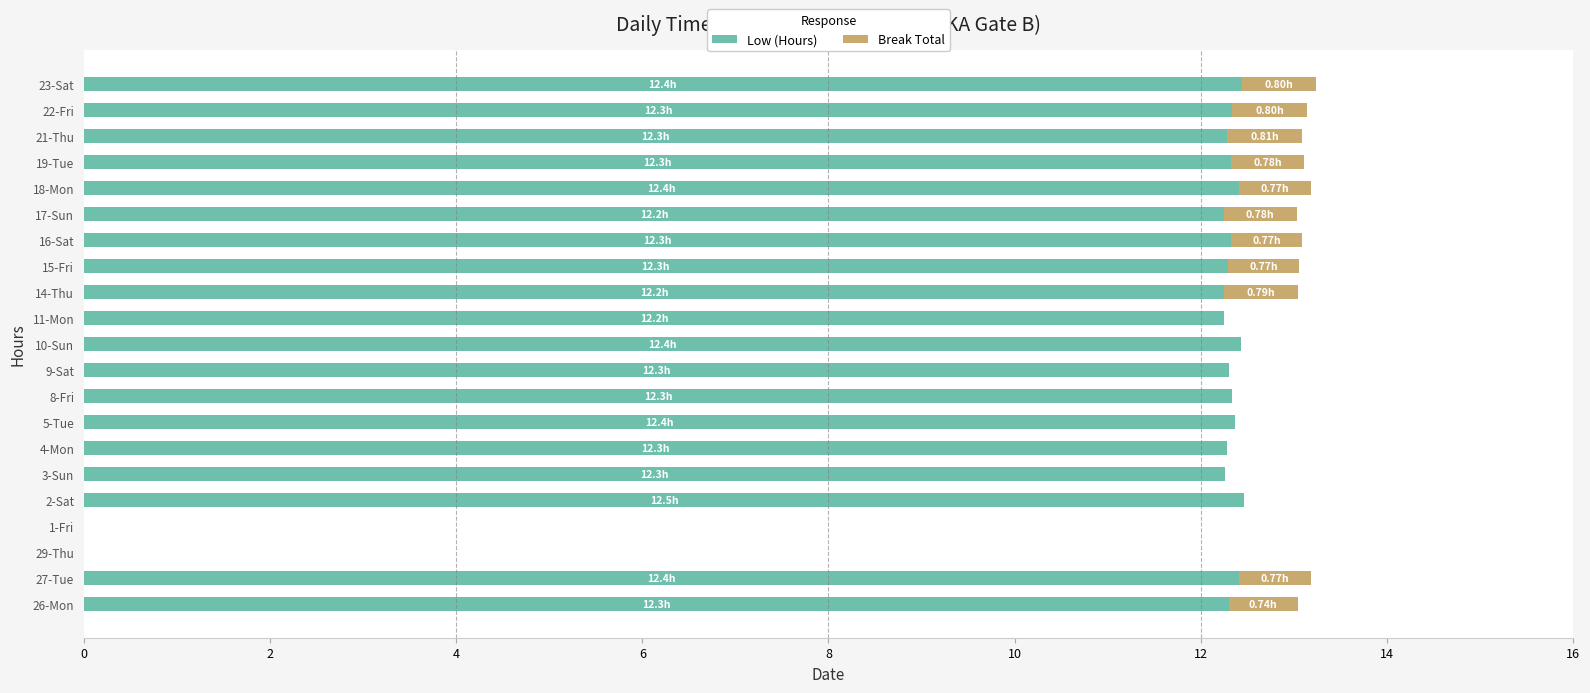

What is the sum of all Low (Hours) values?

234.3